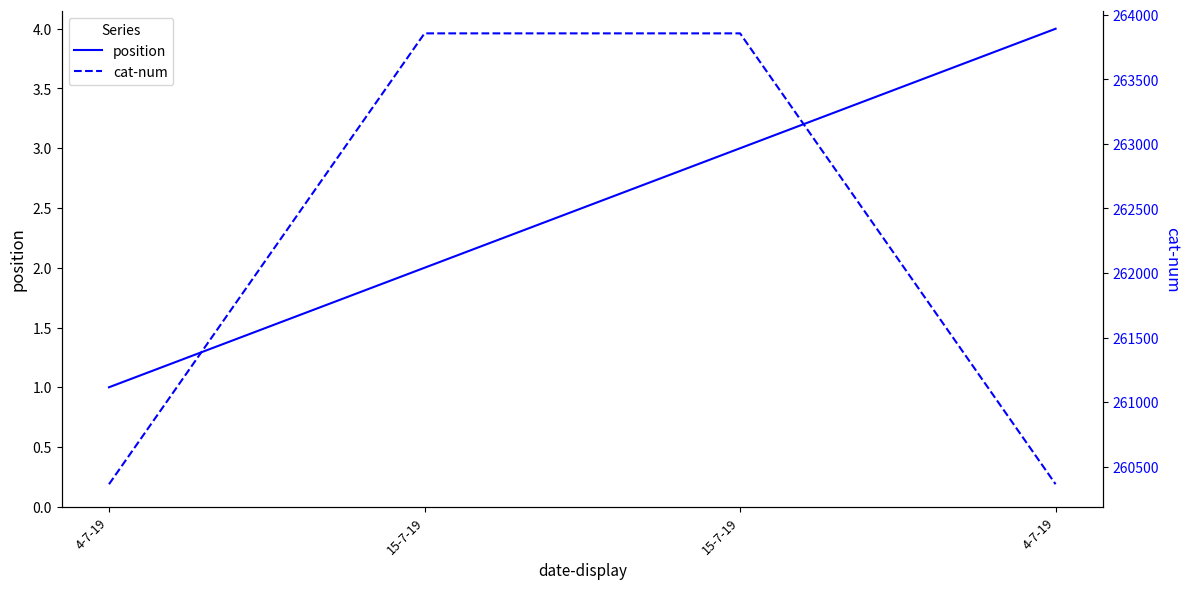

What is the approximate value of cat-num at 4-7-19, to the nearest 10?

260360